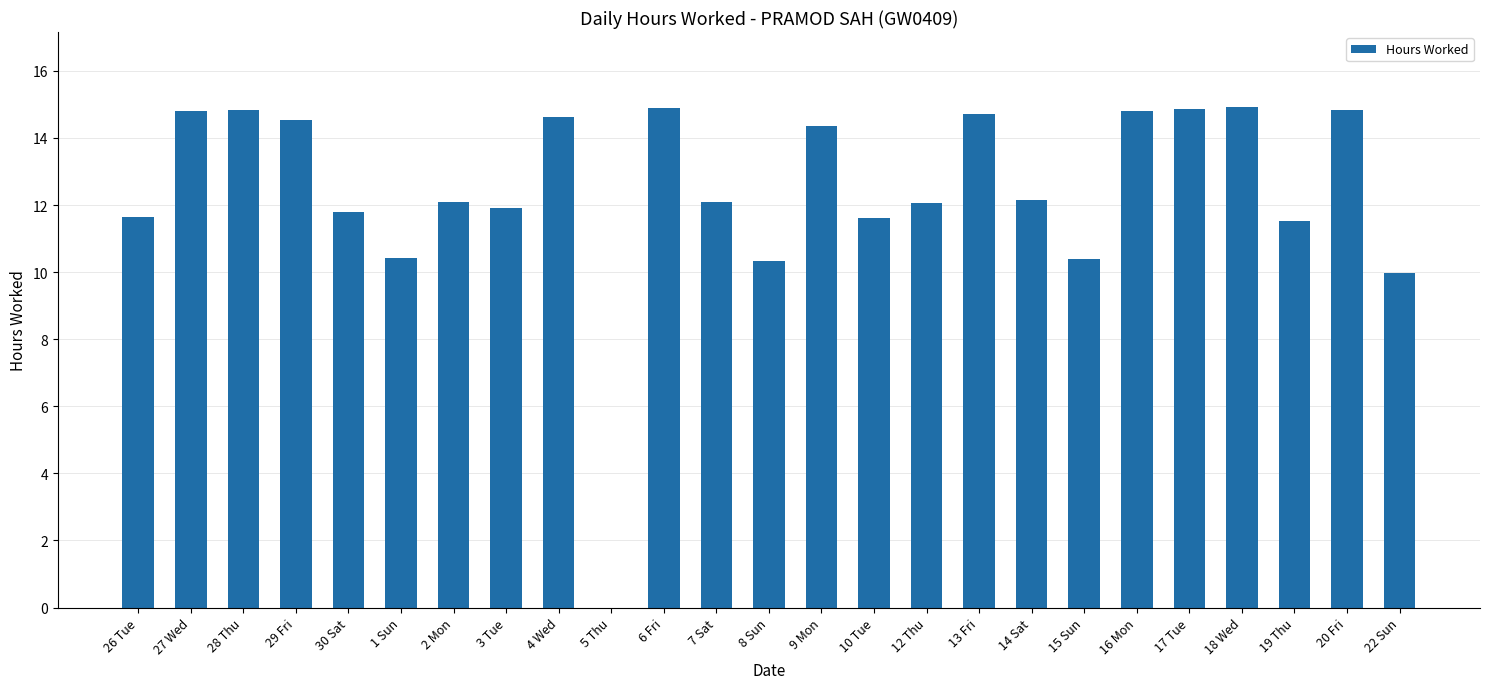

Approximately how many times larger is the value at 30 Sat compared to 19 Thu?

1.0